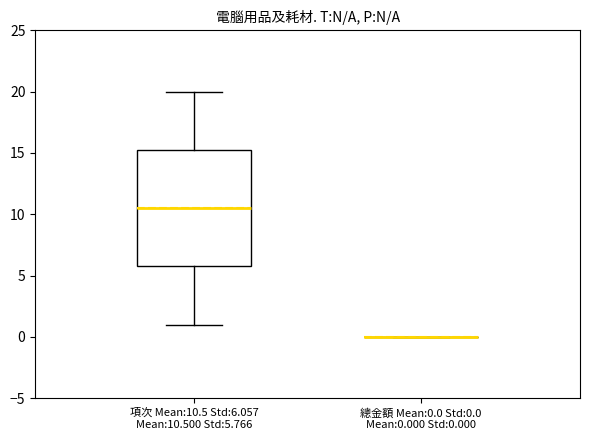

Which box is the tallest, from its lower edge to its upper edge?

項次 Mean:10.5 Std:6.057 Mean:10.500 Std:5.766